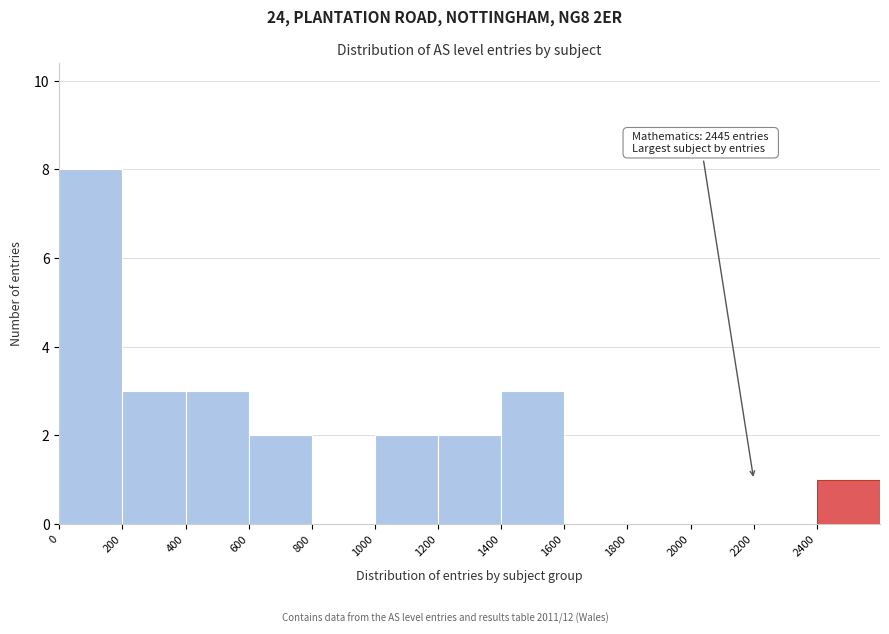

Which range on the x-axis has the tallest bar?

0 to 200